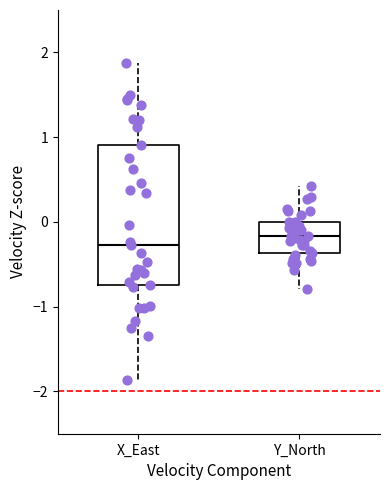

Where is the upper edge of the box for Y_North on the y-axis? The values are not printed on the chart, so give them approximately, as read against the axis.

0.0